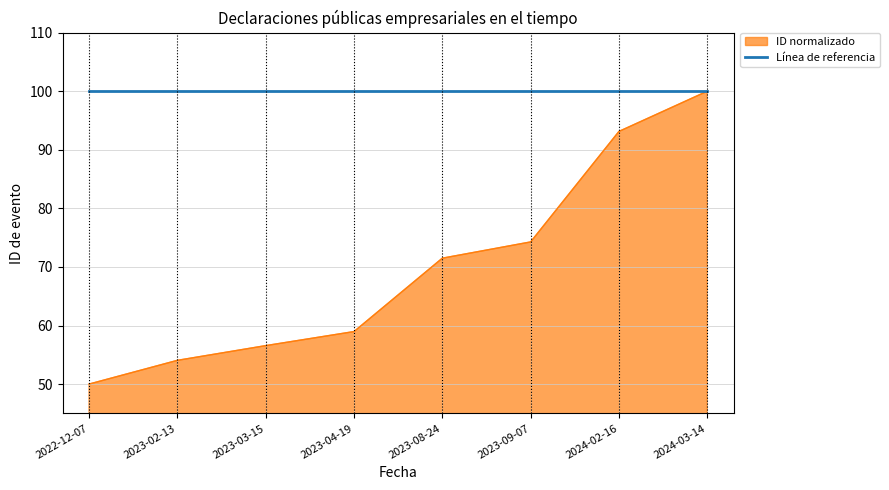

What position from the right is 2023-02-13?

7